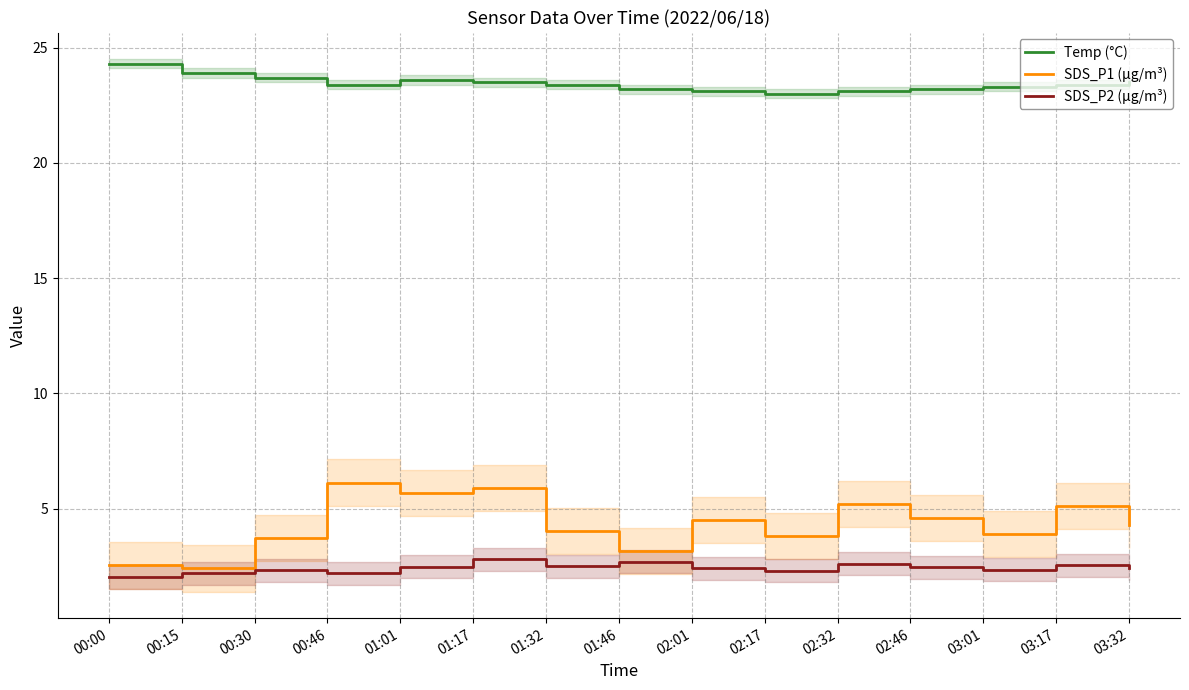

Reading left to right, list all the values displayed in this chart.

Temp (°C): 00:00=24.3	00:15=23.9	00:30=23.7	00:46=23.4	01:01=23.6	01:17=23.5	01:32=23.4	01:46=23.2	02:01=23.1	02:17=23.0	02:32=23.1	02:46=23.2	03:01=23.3	03:17=23.4	03:32=23.5
SDS_P1 (µg/m³): 00:00=2.5	00:15=2.4	00:30=3.7	00:46=6.1	01:01=5.7	01:17=5.9	01:32=4.0	01:46=3.2	02:01=4.5	02:17=3.8	02:32=5.2	02:46=4.6	03:01=3.9	03:17=5.1	03:32=4.3
SDS_P2 (µg/m³): 00:00=2.0	00:15=2.2	00:30=2.3	00:46=2.2	01:01=2.5	01:17=2.8	01:32=2.5	01:46=2.7	02:01=2.4	02:17=2.3	02:32=2.6	02:46=2.5	03:01=2.4	03:17=2.5	03:32=2.4